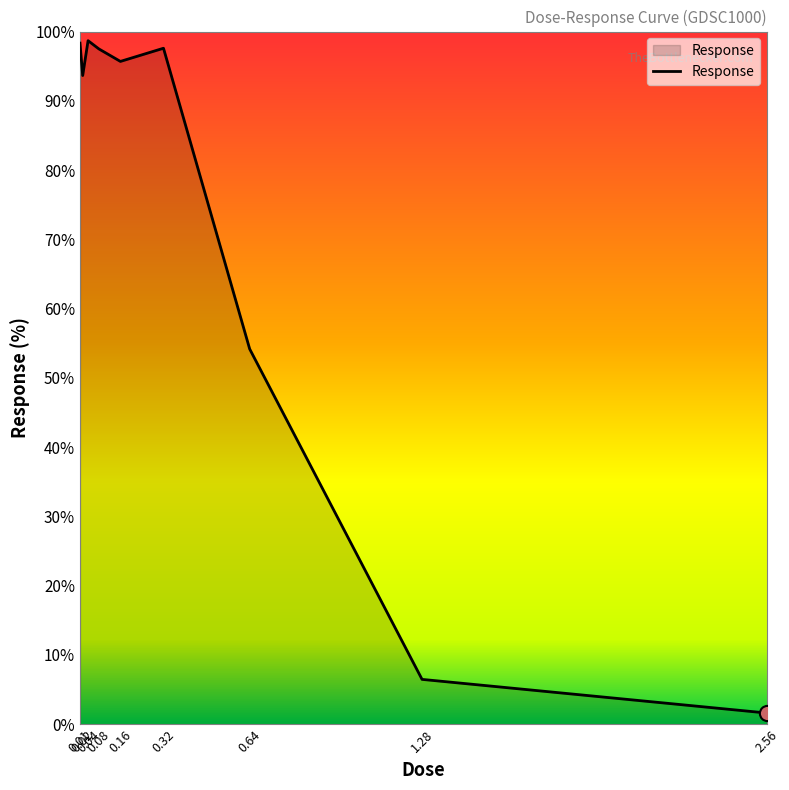

Which has a higher value, 0.64 or 0.16?

0.16